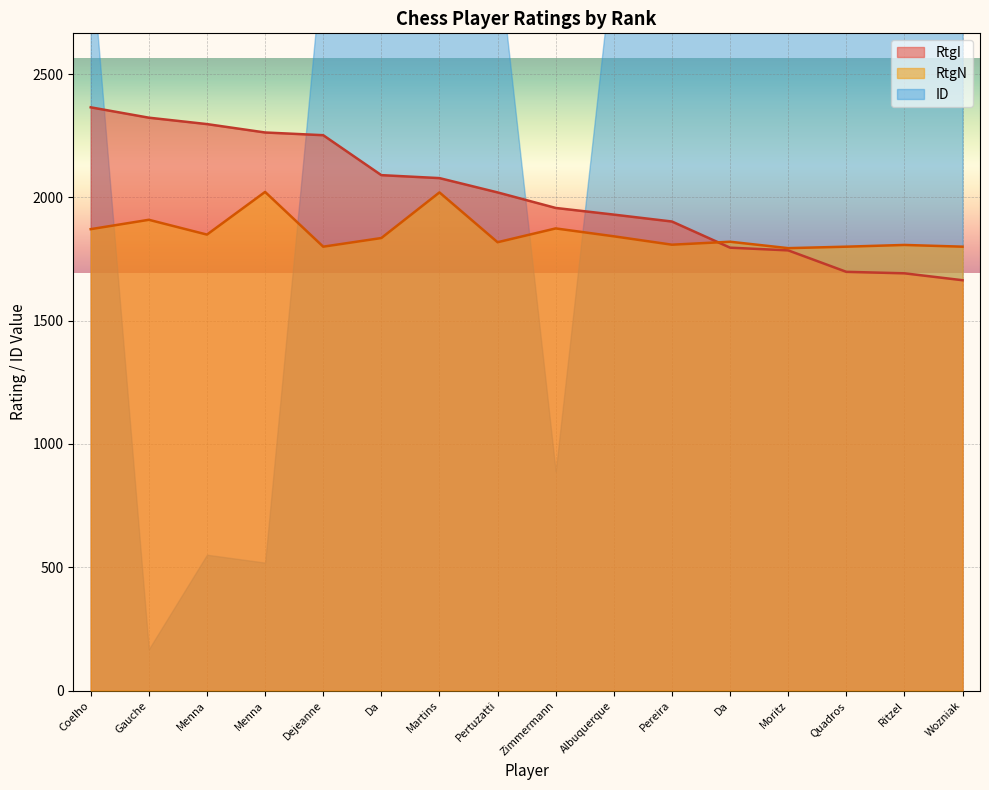

After their last crossing, which series has the higher values: RtgI or RtgN?

RtgN